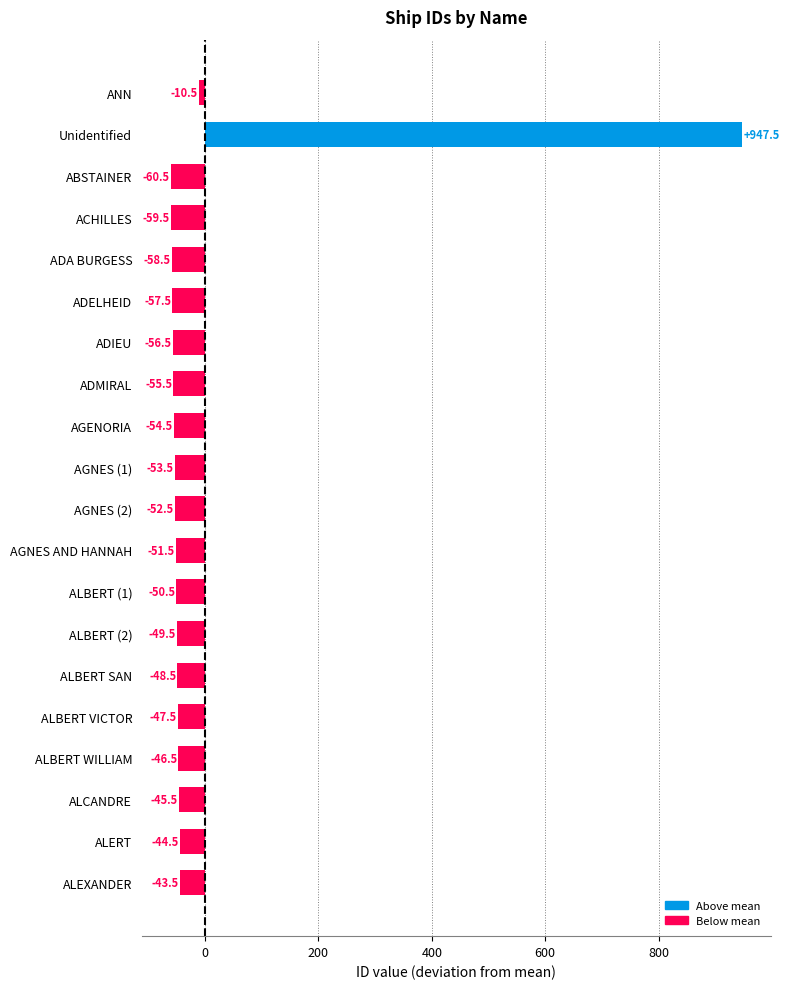

What position from the bottom is AGNES (1)?

11